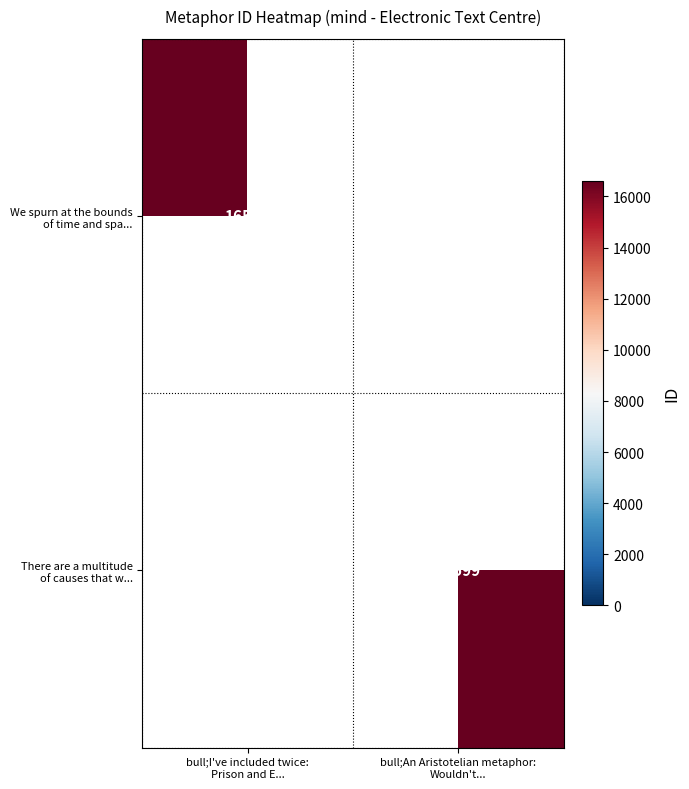

Rank the series by their average value, from lowest to highest.

We spurn at the bounds of time and spa..., There are a multitude of causes that w...